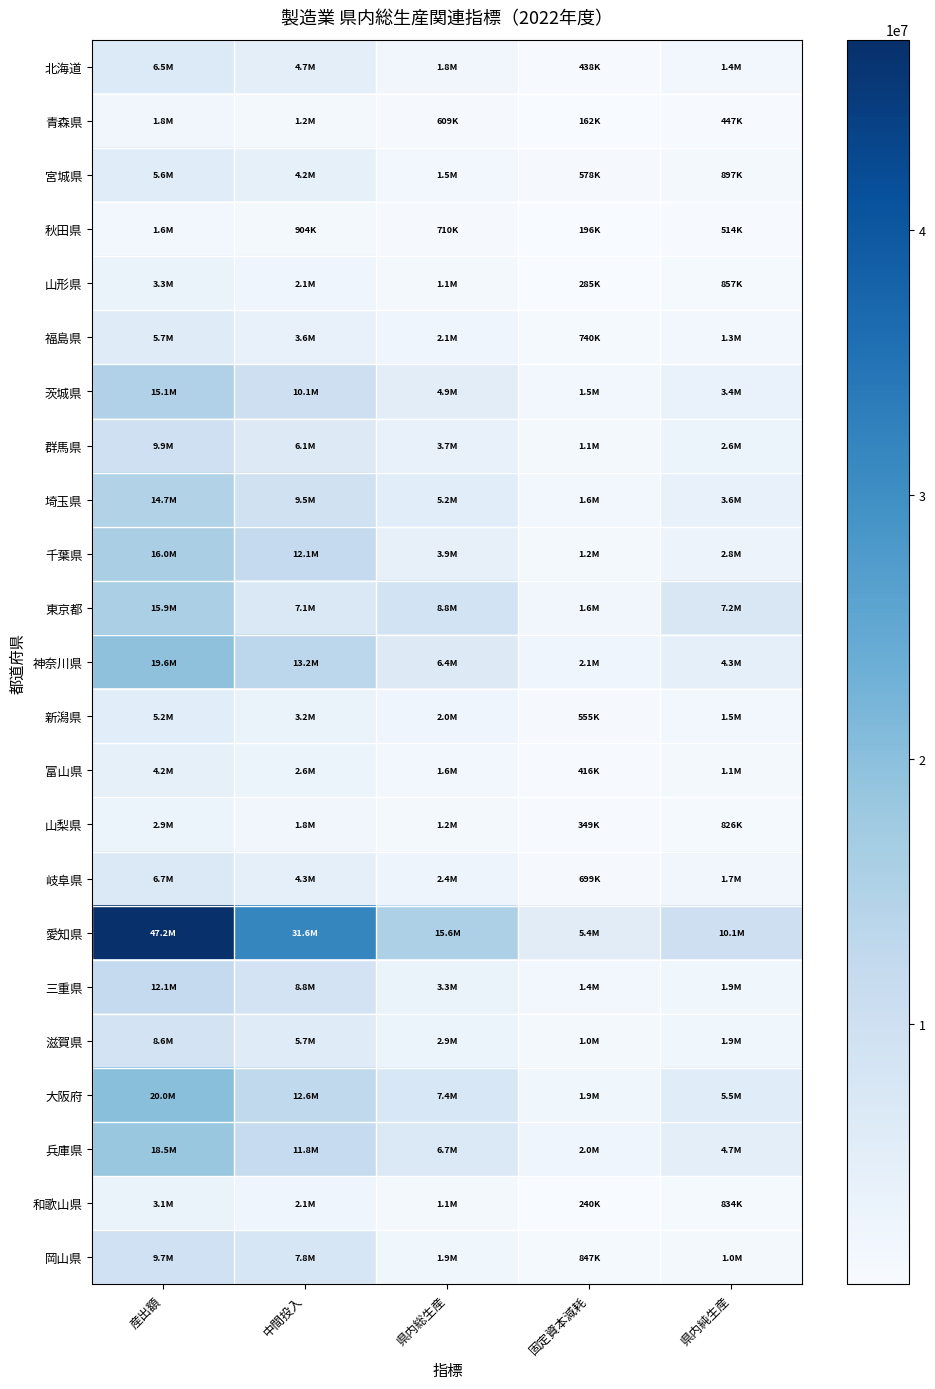

Rank the series at 中間投入 from highest to lowest value.

愛知県, 神奈川県, 大阪府, 千葉県, 兵庫県, 茨城県, 埼玉県, 三重県, 岡山県, 東京都, 群馬県, 滋賀県, 北海道, 岐阜県, 宮城県, 福島県, 新潟県, 富山県, 山形県, 和歌山県, 山梨県, 青森県, 秋田県